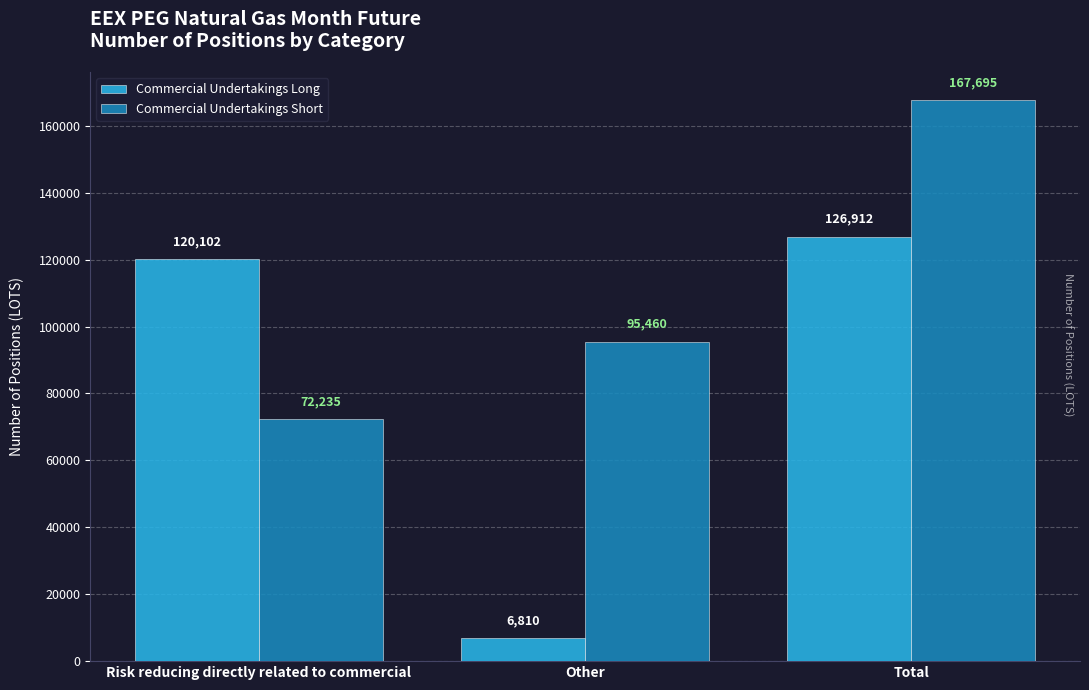

List the series in order of their overall mean, highest first.

Commercial Undertakings Short, Commercial Undertakings Long